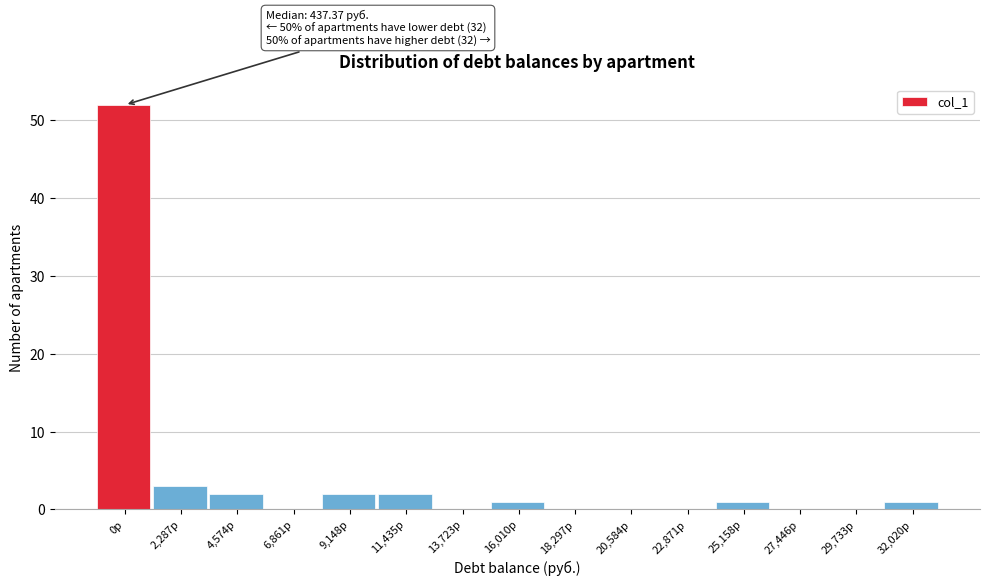

Reading left to right, extract all data points from this chart.

0р=52	2,287р=3	4,574р=2	6,861р=0	9,148р=2	11,435р=2	13,723р=0	16,010р=1	18,297р=0	20,584р=0	22,871р=0	25,158р=1	27,446р=0	29,733р=0	32,020р=1